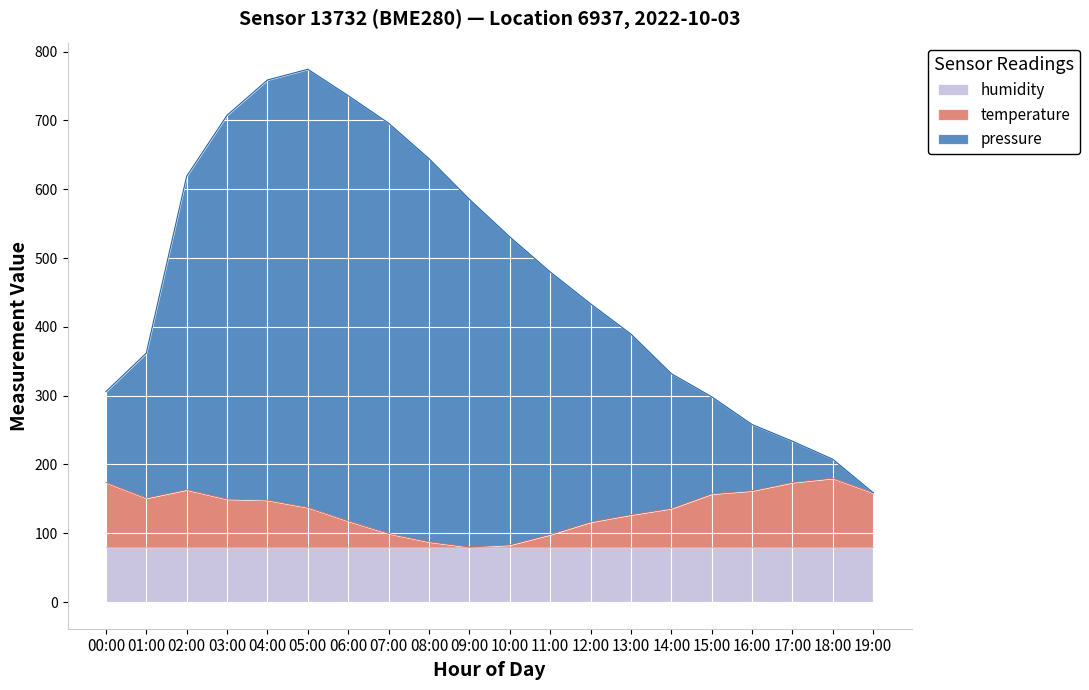

The value of humidity at 09:00 is 80.0. True or false?

True